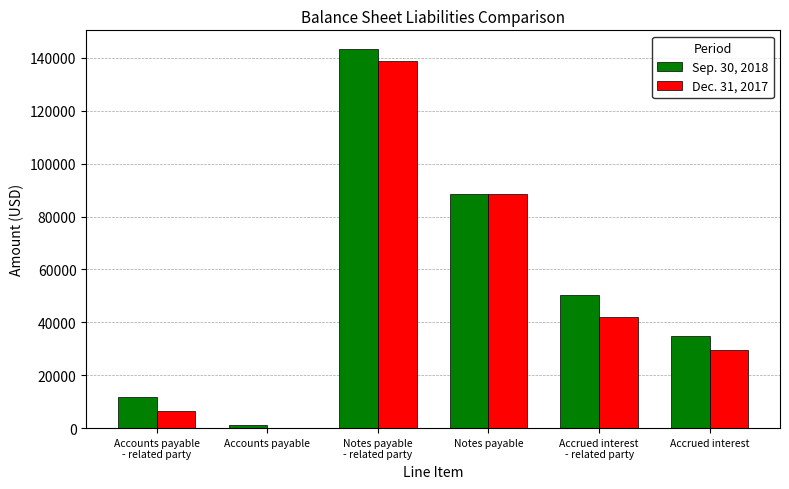

How many groups of bars are there?

6